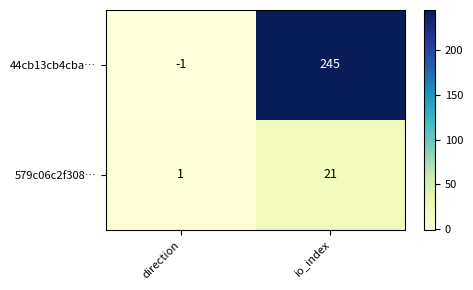

Reading left to right, list all the values displayed in this chart.

44cb13cb4cba…: -1	245
579c06c2f308…: 1	21